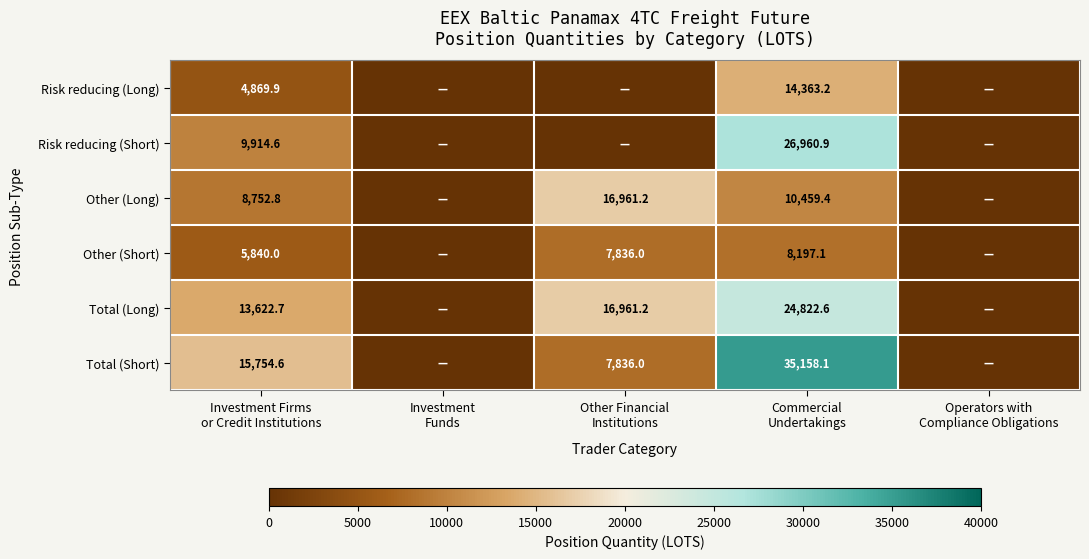

Which series changed the most between Commercial Undertakings and Operators with Compliance Obligations?

Total (Short)